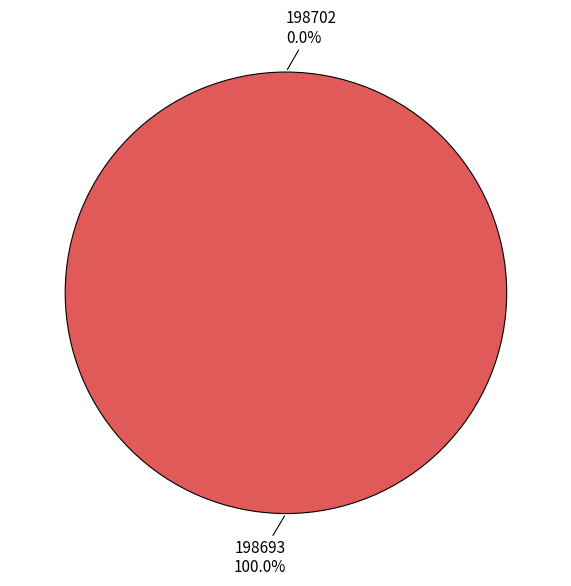

Rank the categories by value from highest to lowest.

198693, 198702